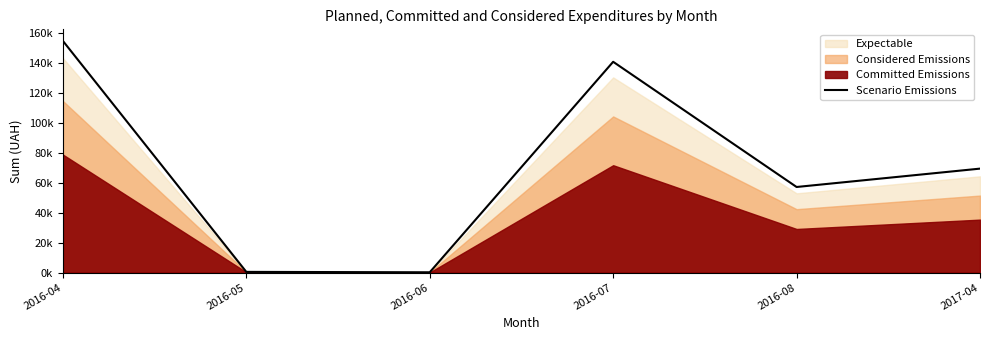

True or false: the data has more than 2 interior local peaks.

False